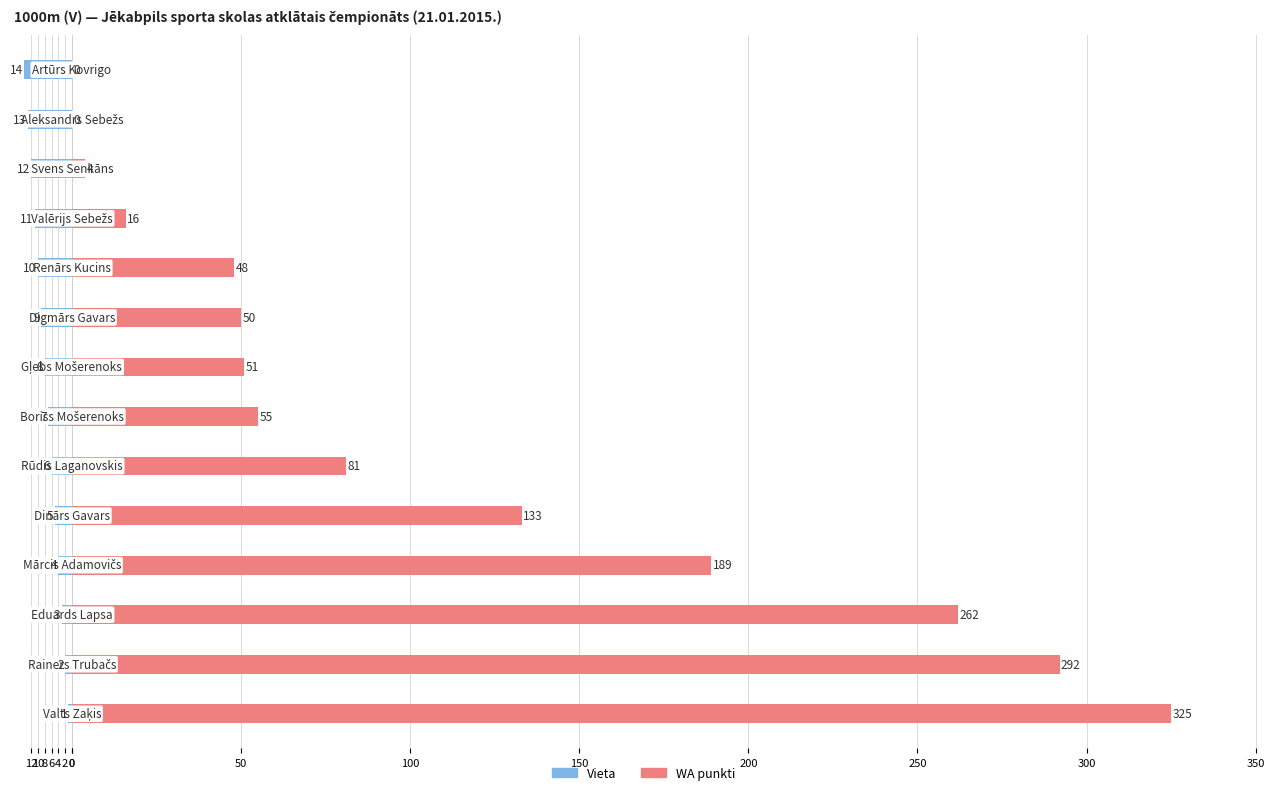

Reading left to right, list all the values displayed in this chart.

Vieta: -1	-2	-3	-4	-5	-6	-7	-8	-9	-10	-11	-12	-13	-14
WA punkti: 325	292	262	189	133	81	55	51	50	48	16	4	0	0